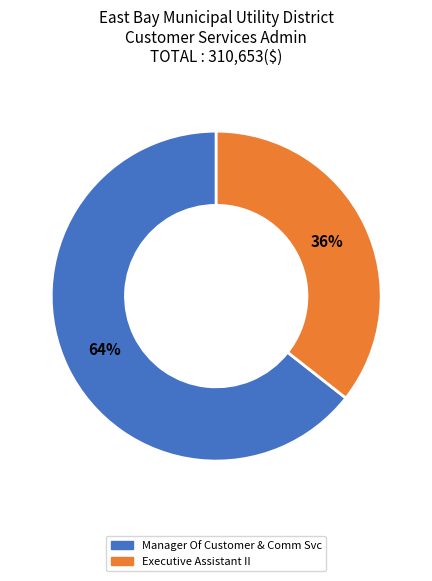

Is it true that Executive Assistant II is 36% of the pie?

True